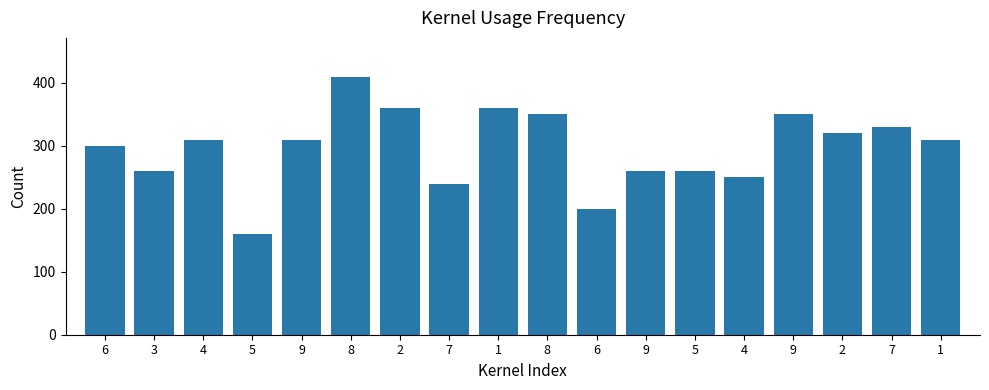

How many values are below 310?

8